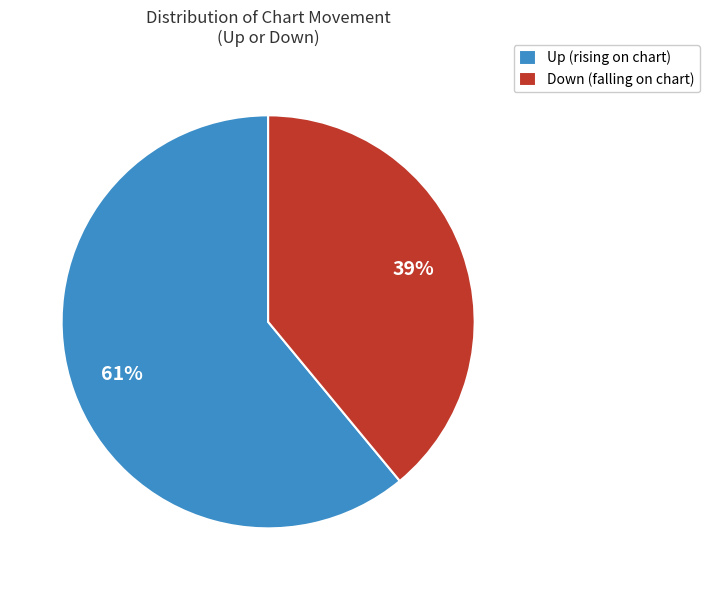

Which slice is the largest?

Up (rising on chart)